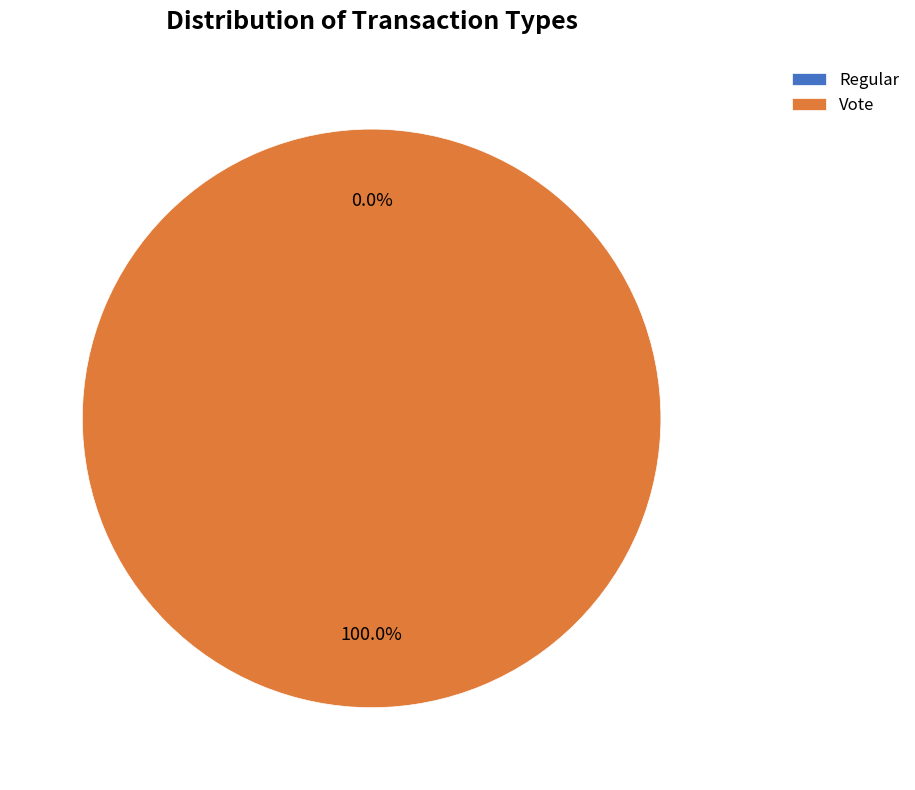

To the nearest percent, what is the combined percentage of Vote and Regular?

100%